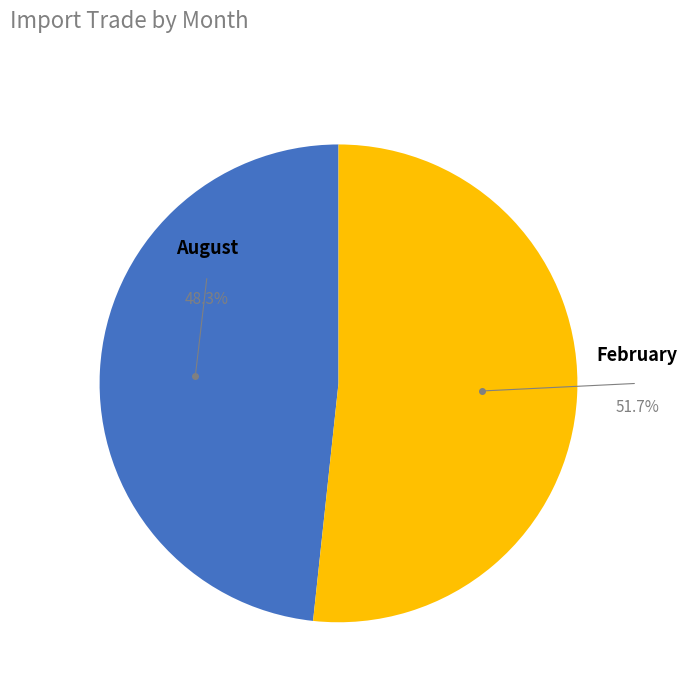

Is there a majority slice in this chart?

Yes